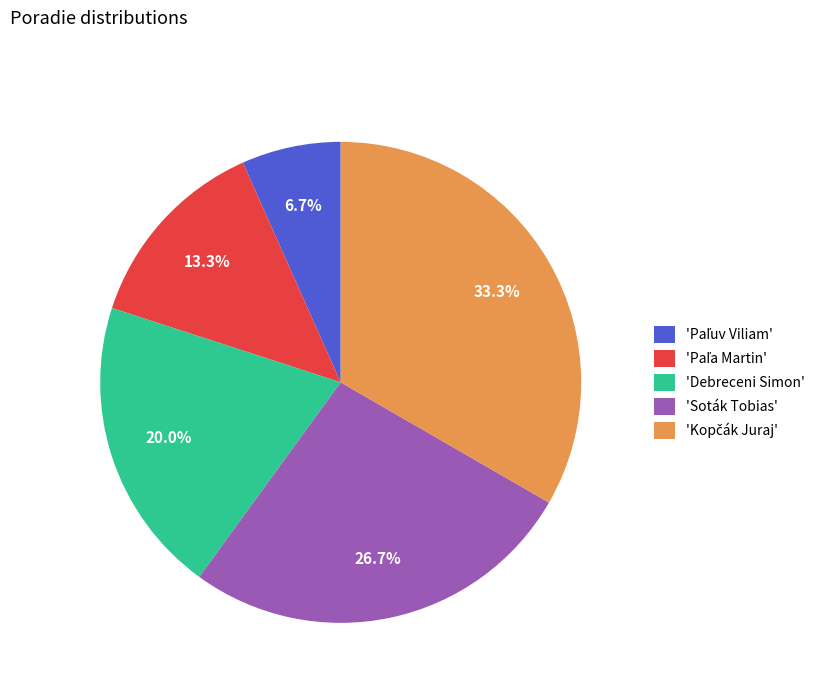

What percentage is NOT represented by 'Soták Tobias'?

73.3%